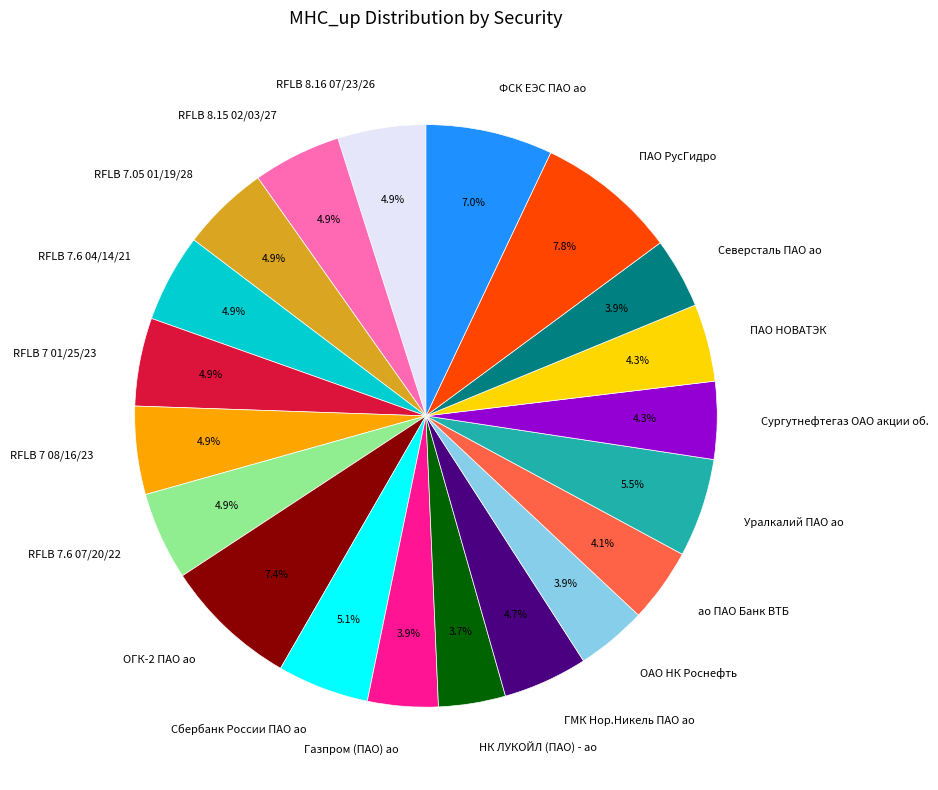

Does RFLB 7 08/16/23 account for over 50% of the chart?

No